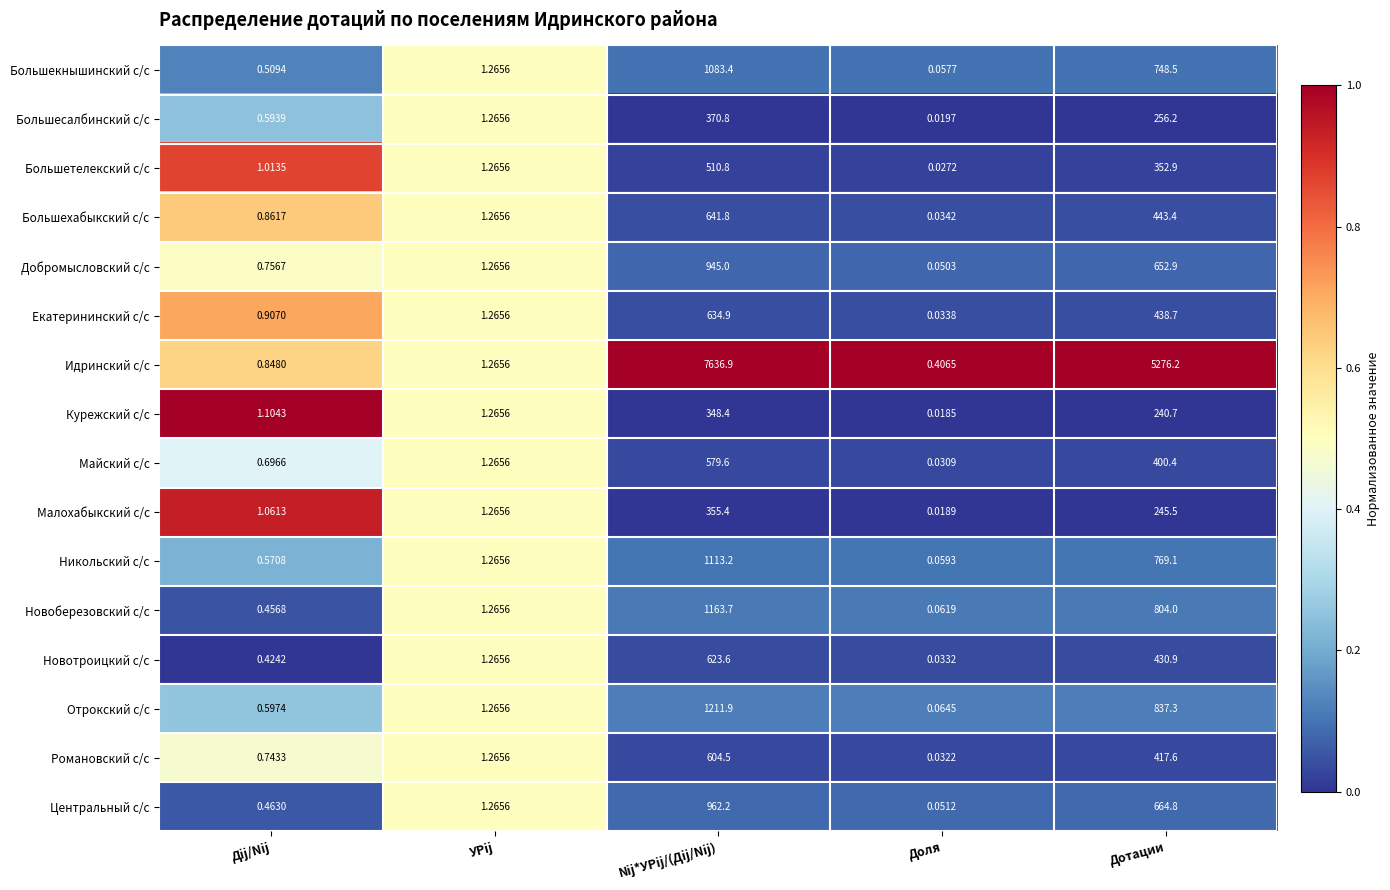

Which series has the largest range (max minus min)?

Идринский с/с